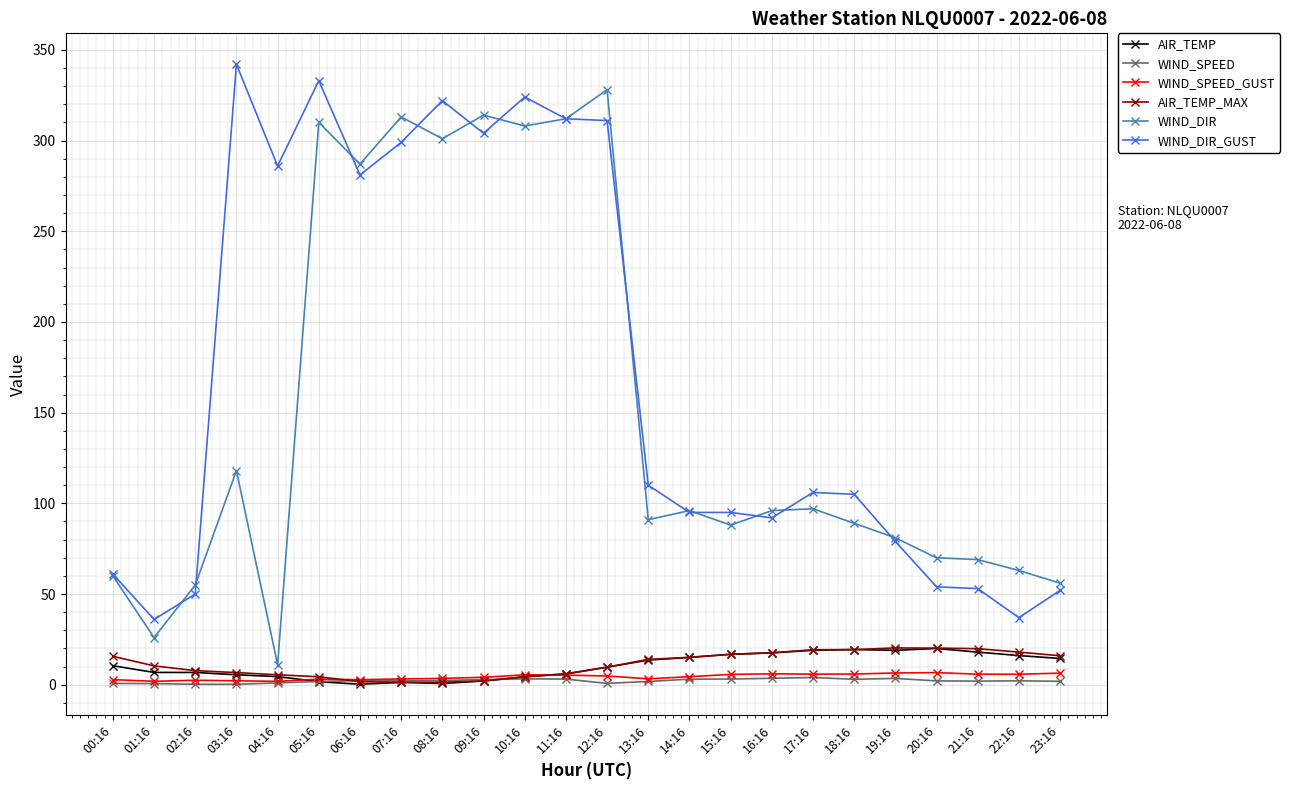

Which category has the highest value in the WIND_DIR_GUST series?

03:16